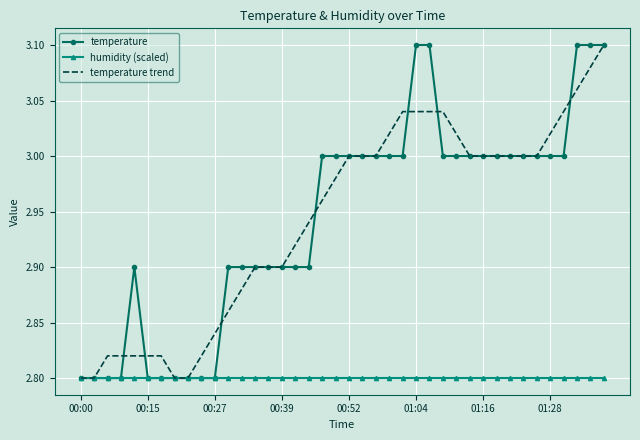

Which series has the largest range (max minus min)?

temperature trend